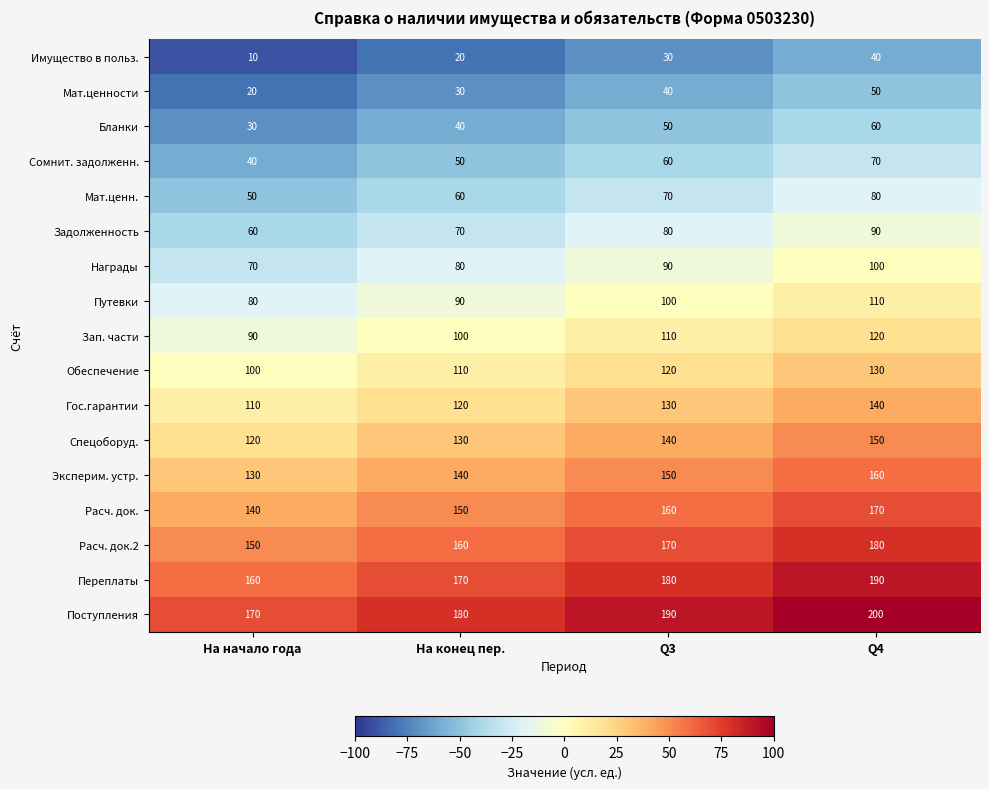

At which category is the sum across all series the highest?

Q4